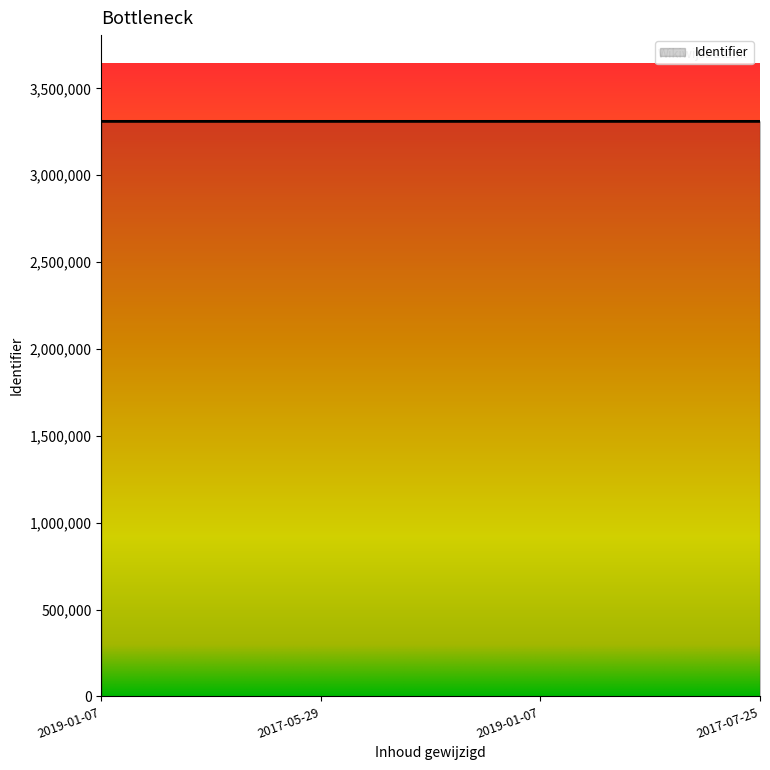

List the labels in order of value, smallest first.

2019-01-07, 2017-05-29, 2019-01-07, 2017-07-25